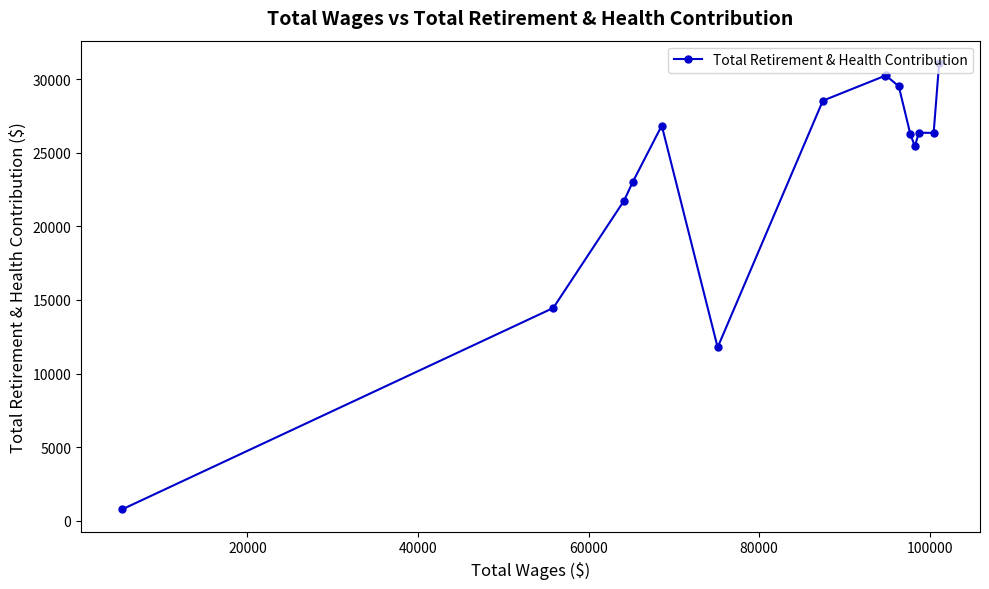

What is the difference between the maximum and minimum values?

30341